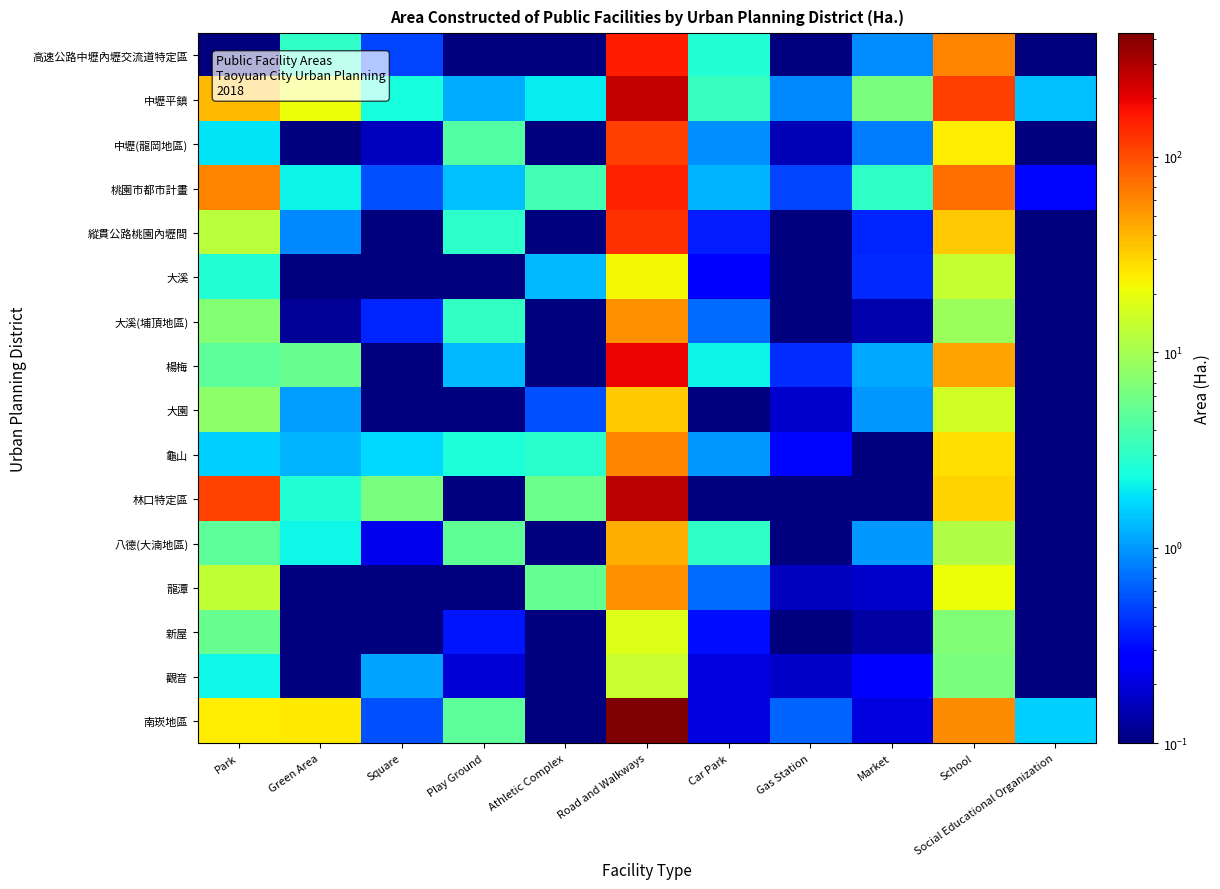

At how many categories does at least one series exceed 200?

1